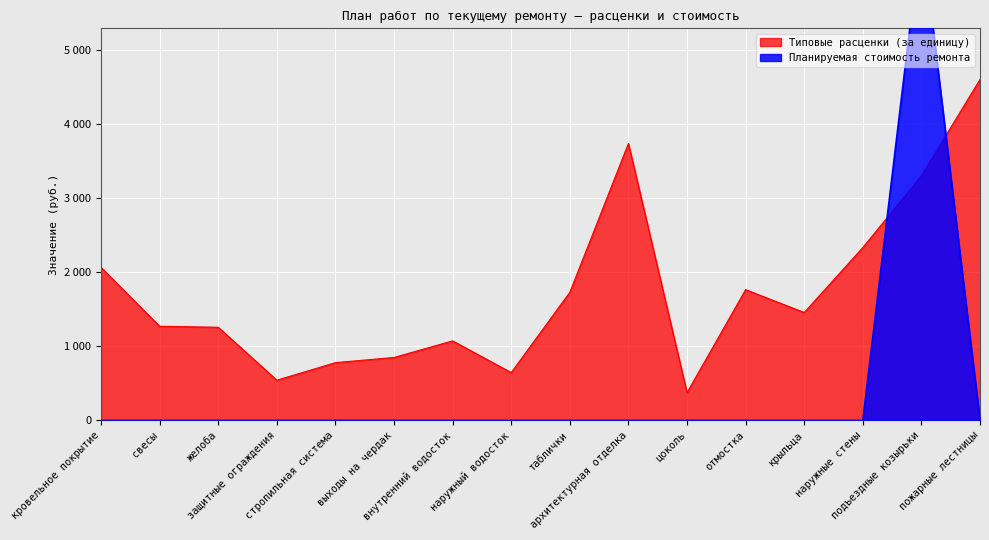

Between which two adjacent categories do Планируемая стоимость ремонта and Типовые расценки (за единицу) first intersect?

наружные стены and подъездные козырьки